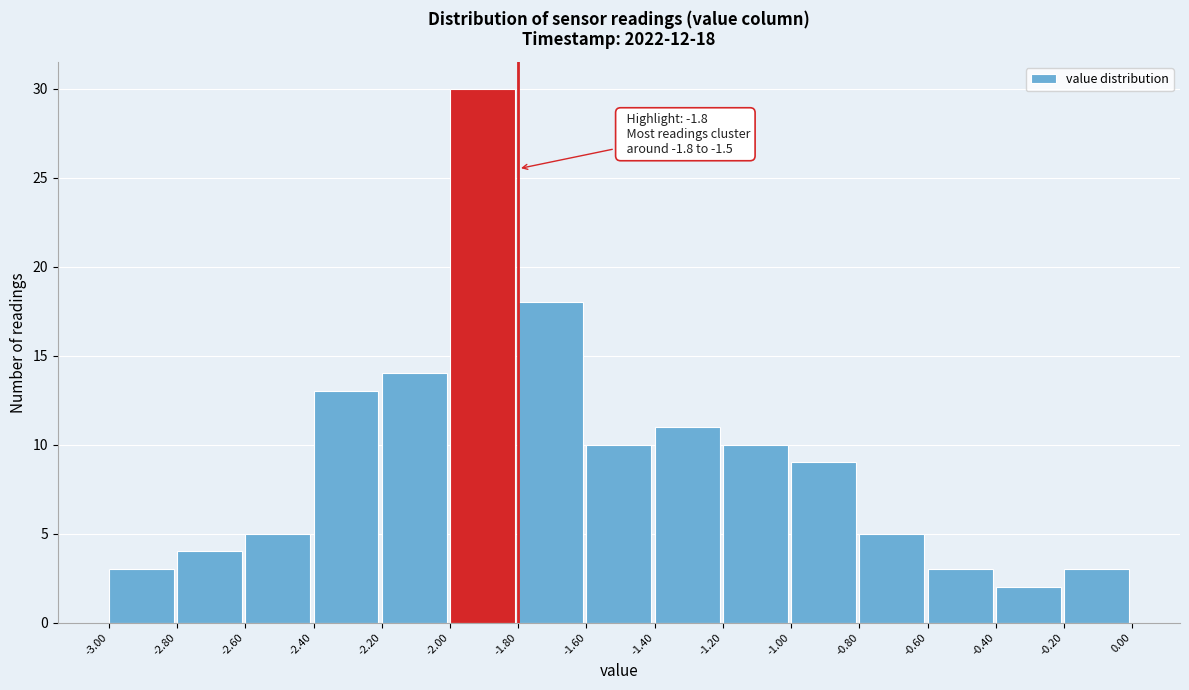

Over which range of the x-axis is the bar tallest?

-2.00 to -1.80